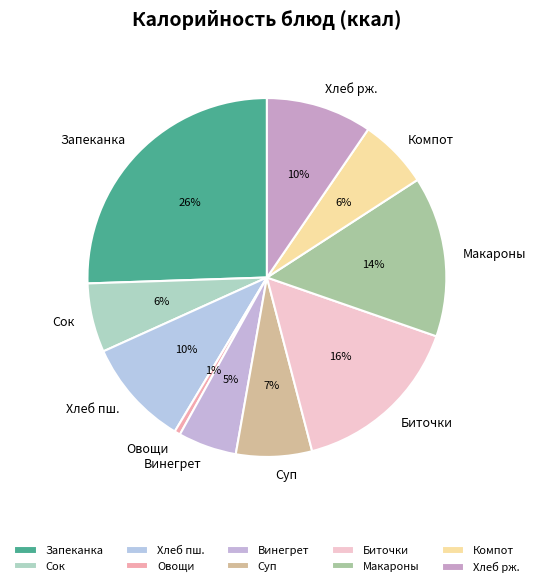

Which category has the smallest portion of the pie?

Овощи